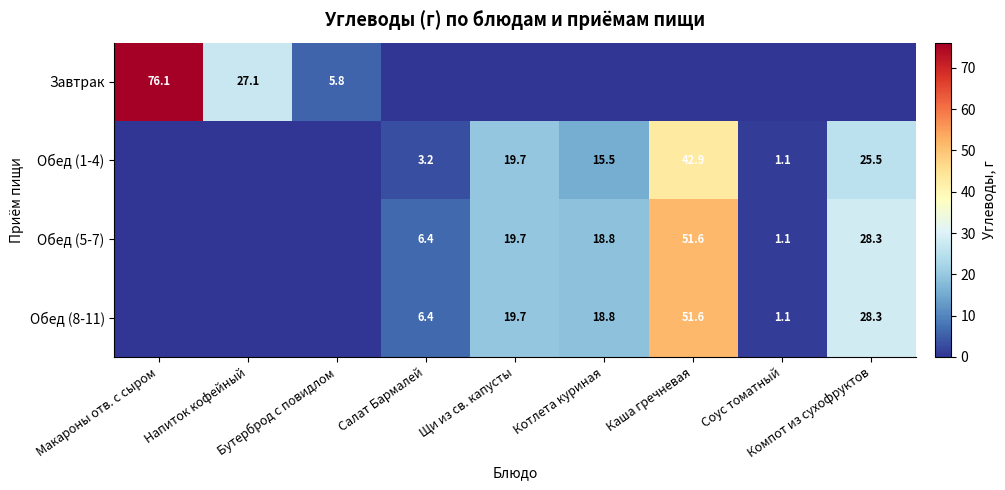

How many data points in Завтрак are above 0?

3